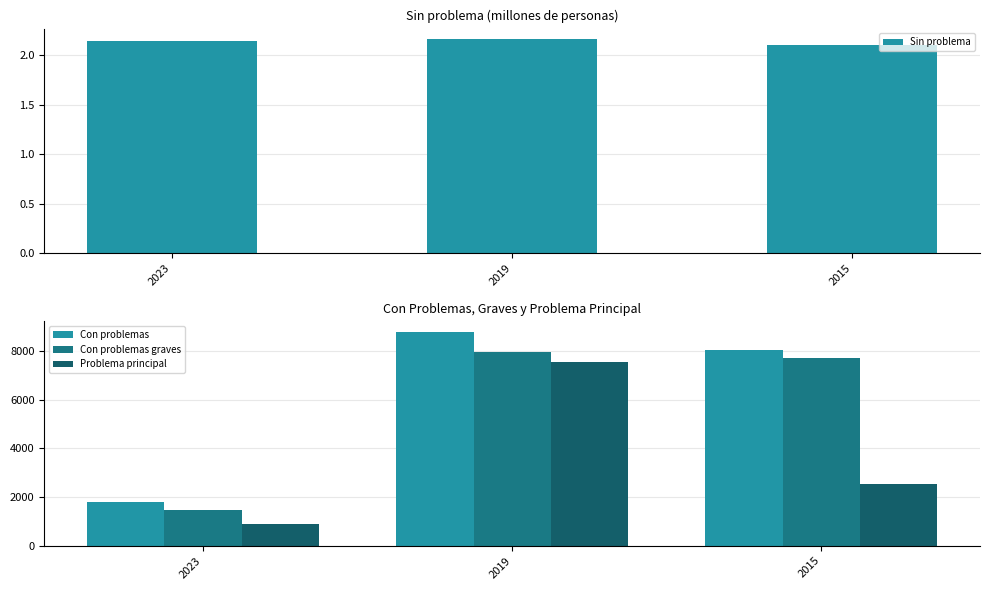

At which label is Problema principal closest to 4241?

2015